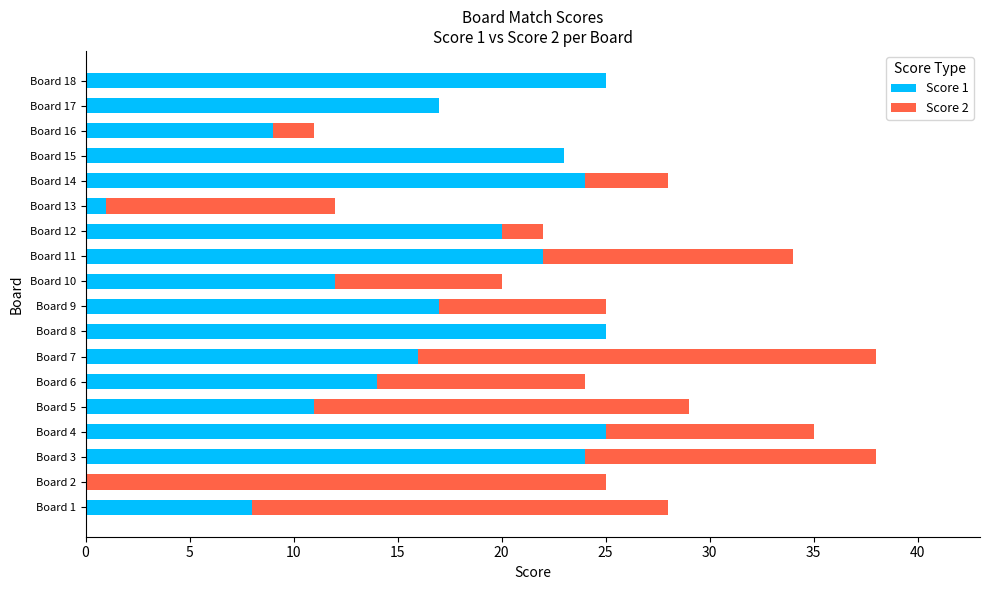

What is the total value across all series at Board 5?

29